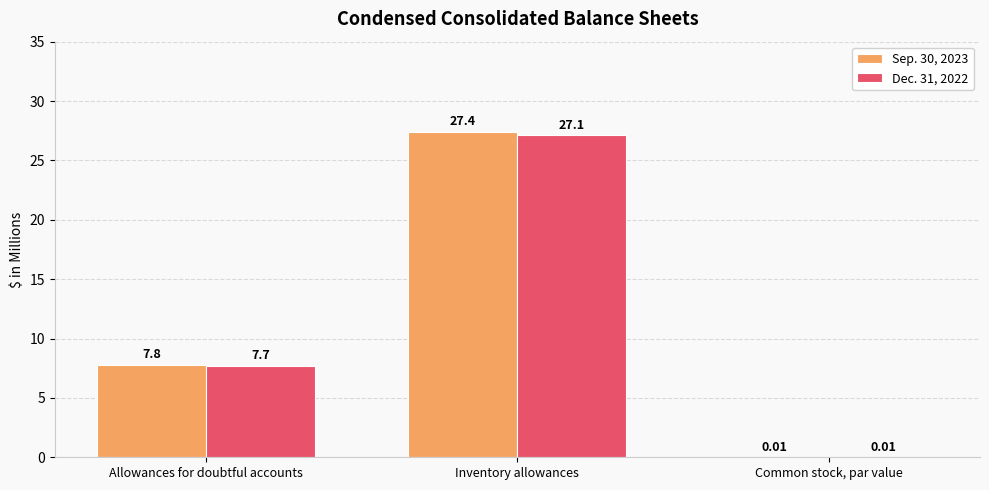

Count the number of data series in this chart.

2